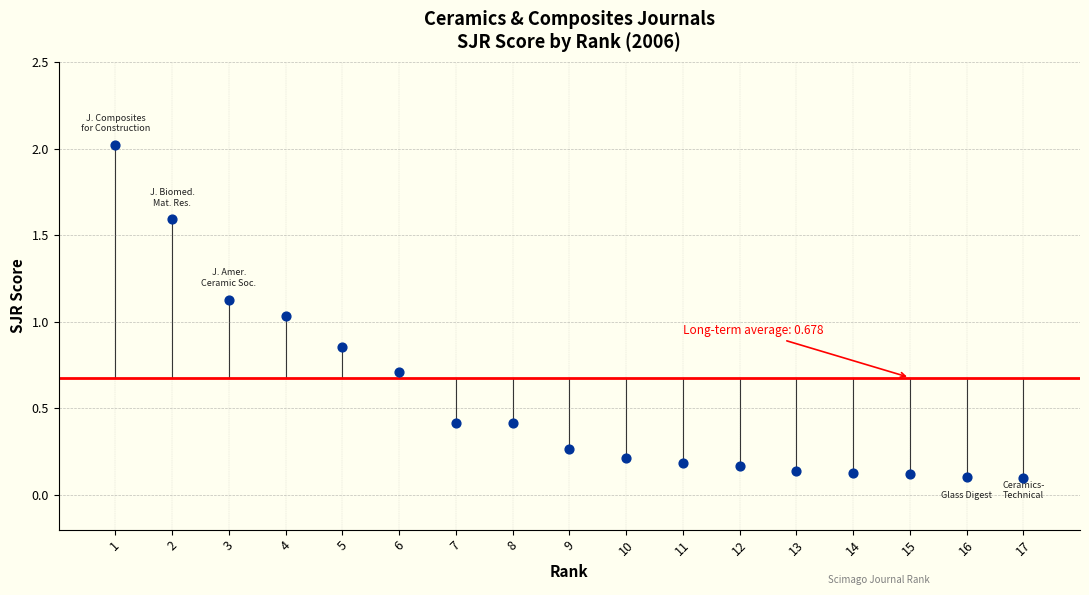

What is the range of Y values (max minus min)?

1.9